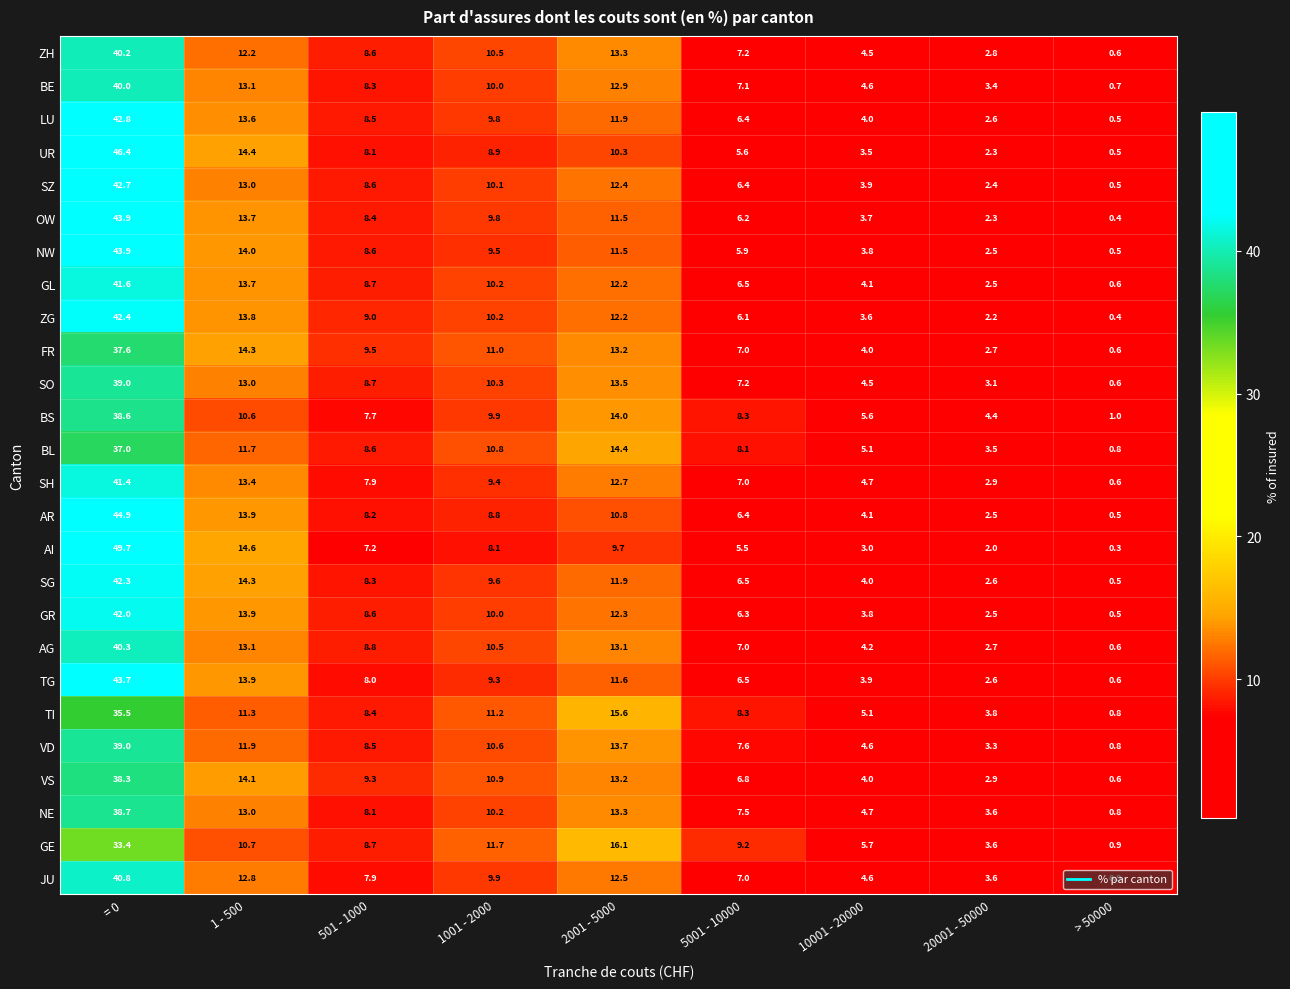

Where is GL nearest to the value 21?

1 - 500